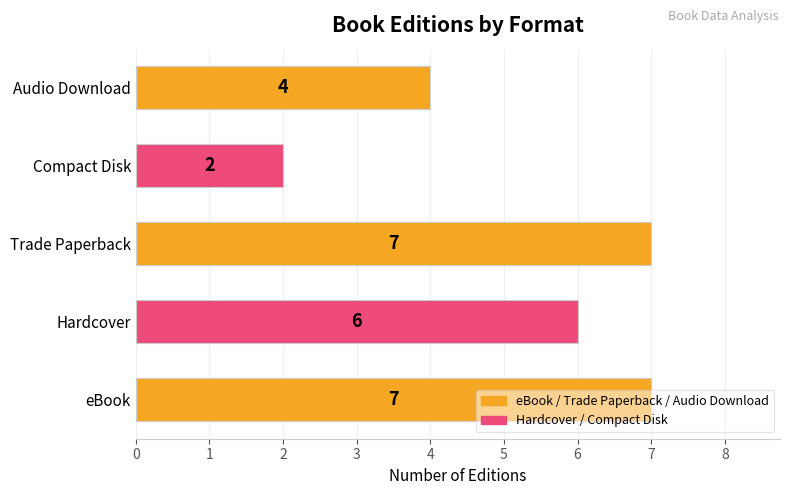

Which label corresponds to the smallest value in the chart?

Compact Disk